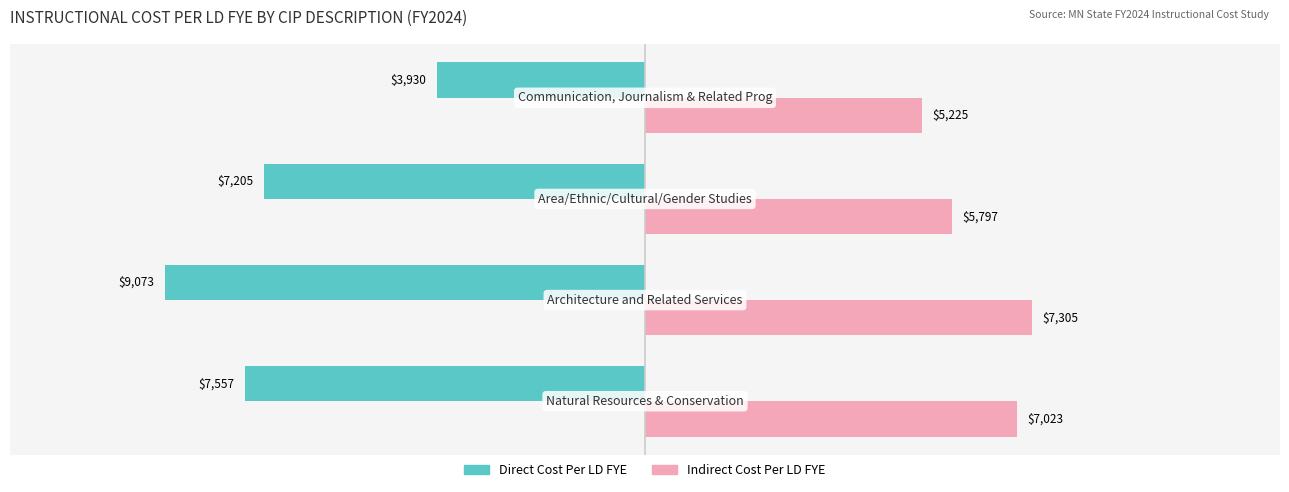

Which series has the largest range (max minus min)?

Direct Cost Per LD FYE